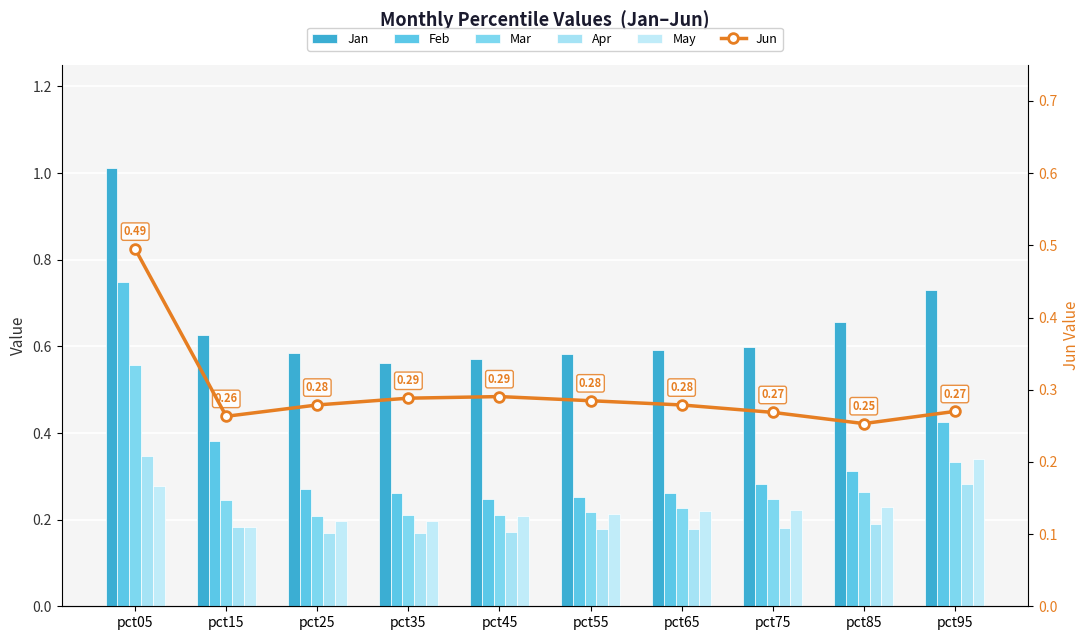

What is the total value across all series at pct45?

1.7